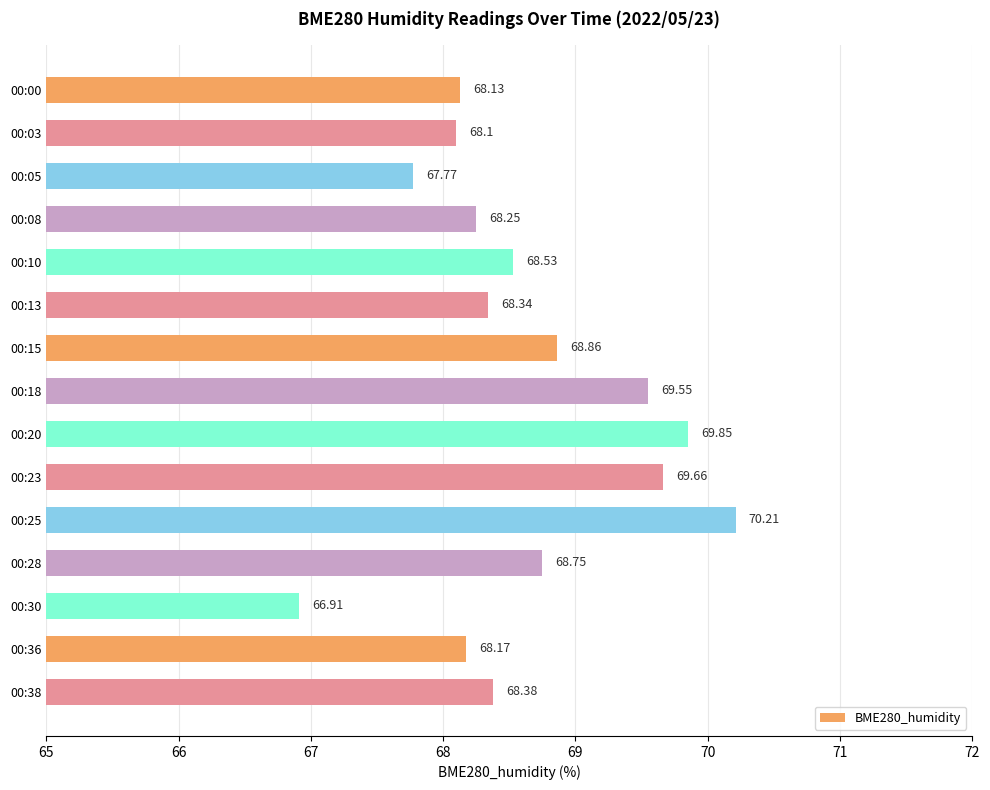

How many bars are there in total?

15